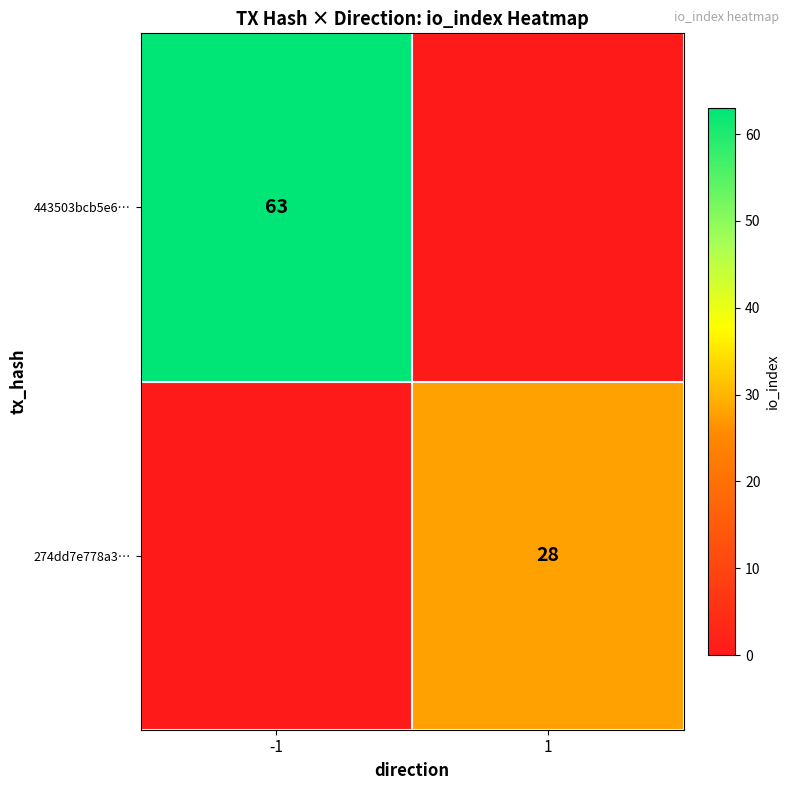

Is it true that 443503bcb5e6… equals 108 at -1?

False